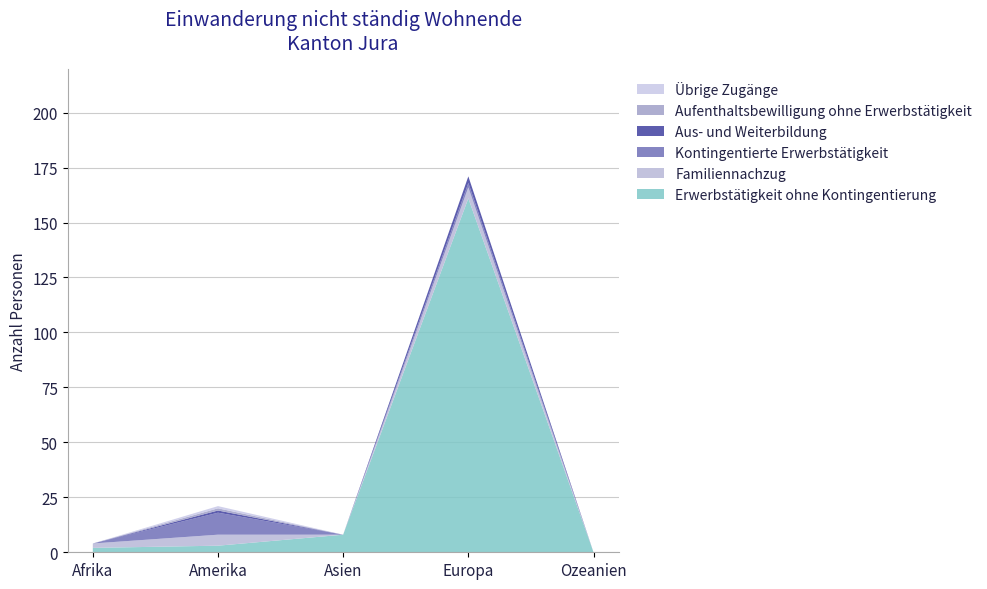

Reading right to left, transcribe all the data shown in this chart.

Erwerbstätigkeit ohne Kontingentierung: Ozeanien=0	Europa=161	Asien=8	Amerika=3	Afrika=2
Familiennachzug: Ozeanien=0	Europa=5	Asien=0	Amerika=5	Afrika=2
Kontingentierte Erwerbstätigkeit: Ozeanien=0	Europa=2	Asien=0	Amerika=10	Afrika=0
Aus- und Weiterbildung: Ozeanien=0	Europa=3	Asien=0	Amerika=1	Afrika=0
Aufenthaltsbewilligung ohne Erwerbstätigkeit: Ozeanien=0	Europa=0	Asien=0	Amerika=1	Afrika=0
Übrige Zugänge: Ozeanien=0	Europa=0	Asien=0	Amerika=1	Afrika=0